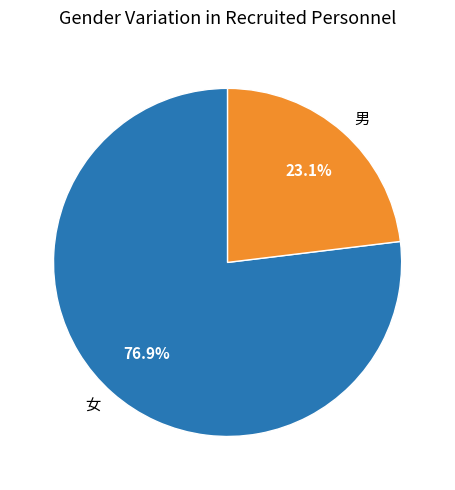

What percentage do 男 and 女 together represent?

100.0%